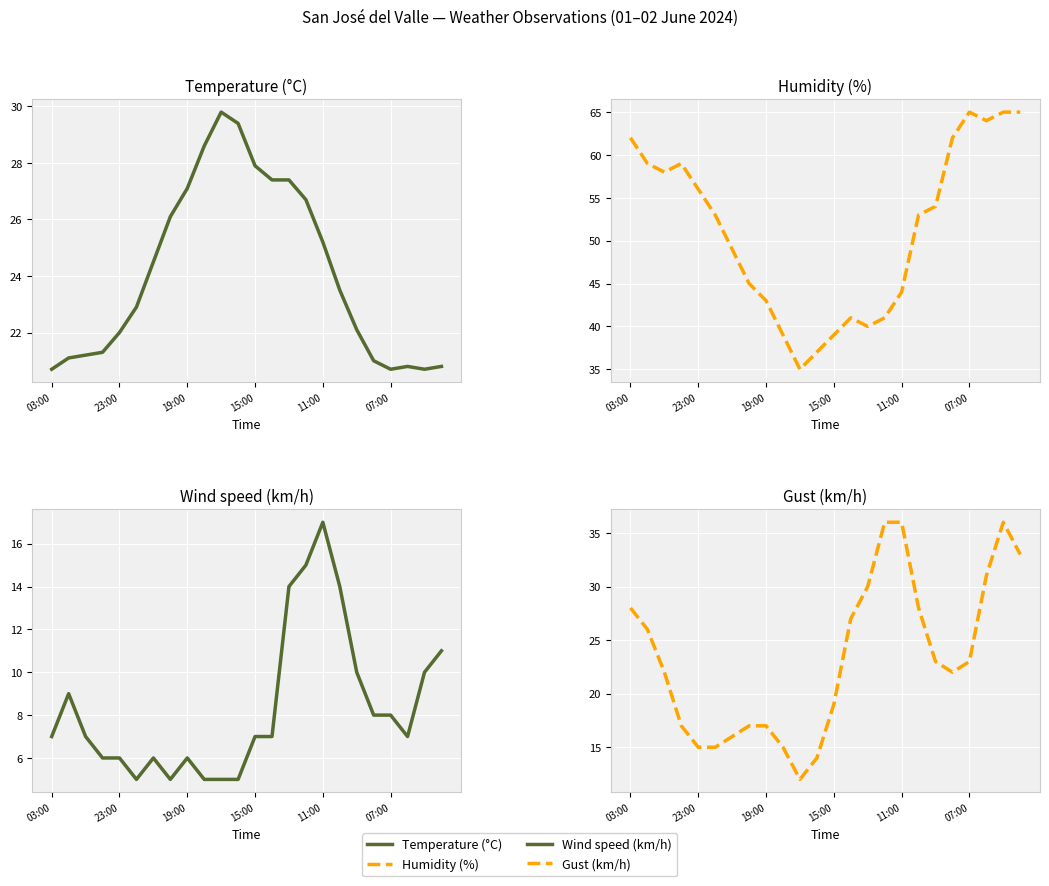

The value of Wind speed (km/h) at 22 is 13.1. True or false?

False